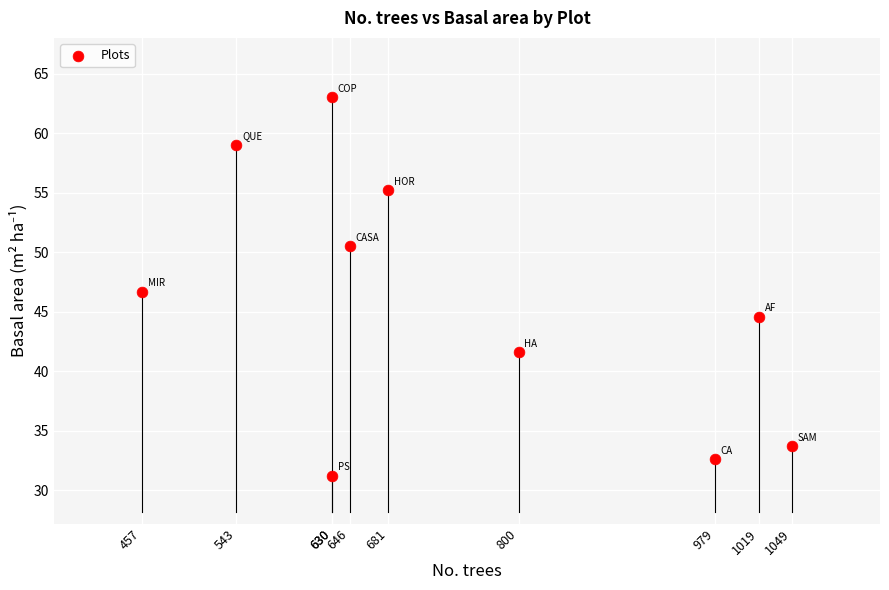

What is the range of X values (max minus min)?

592.0